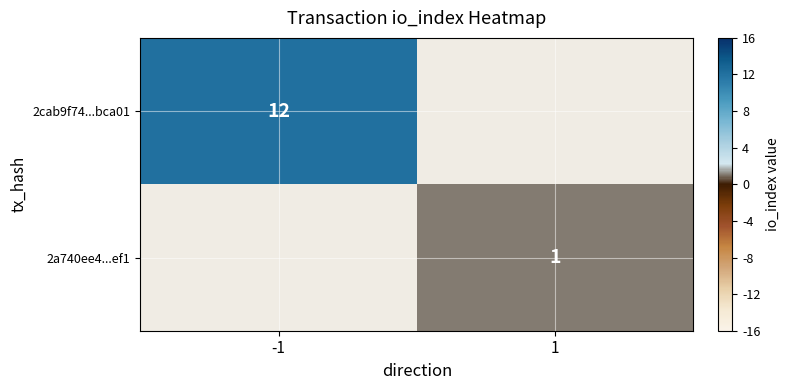

How many distinct data groups are displayed?

2